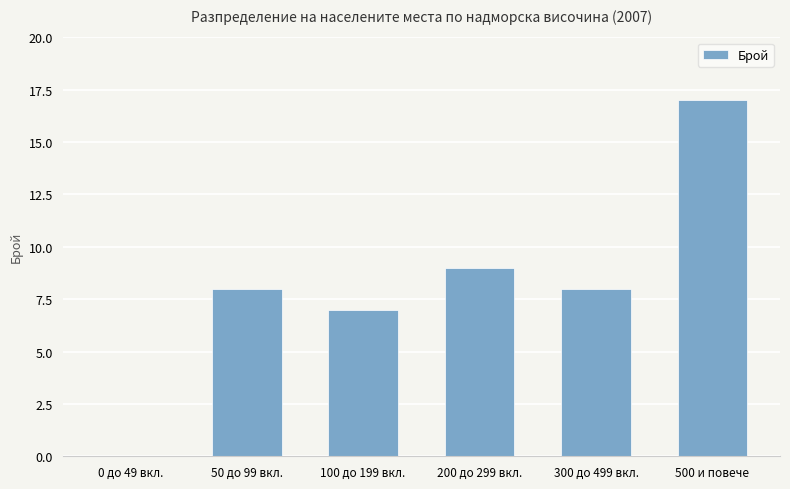

Which category has the highest value across all series?

500 и повече